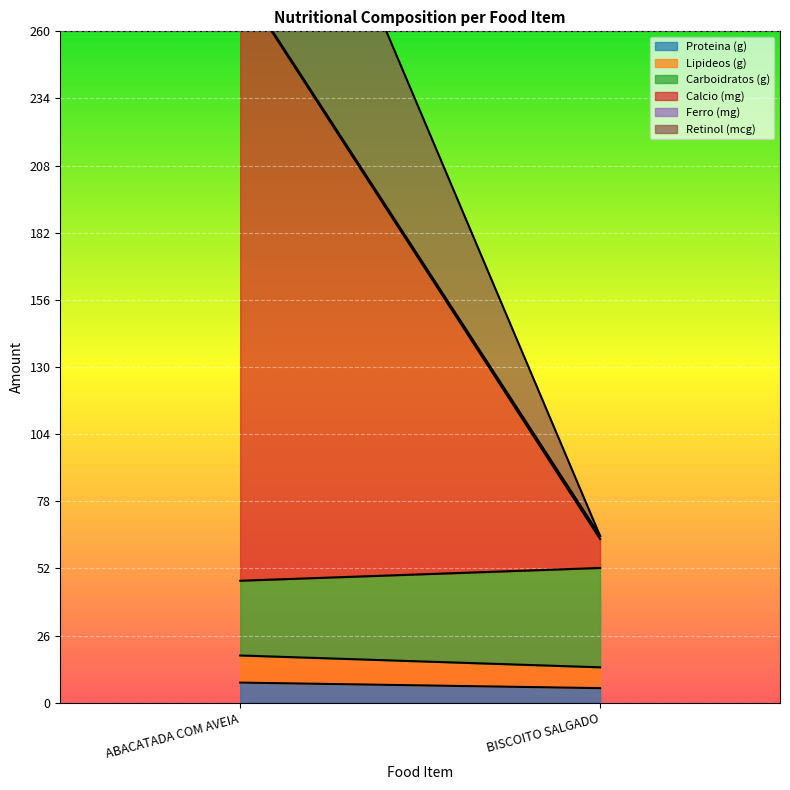

What is the value of the Carboidratos (g) point at the 1st from the left?

28.9